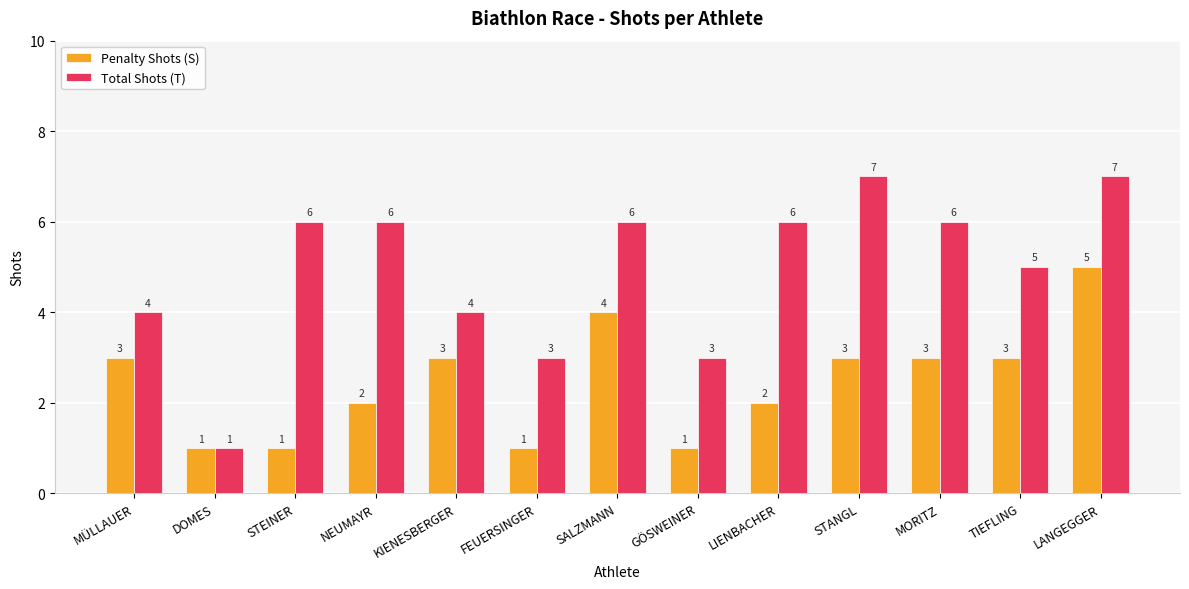

Which series has the largest range (max minus min)?

Total Shots (T)